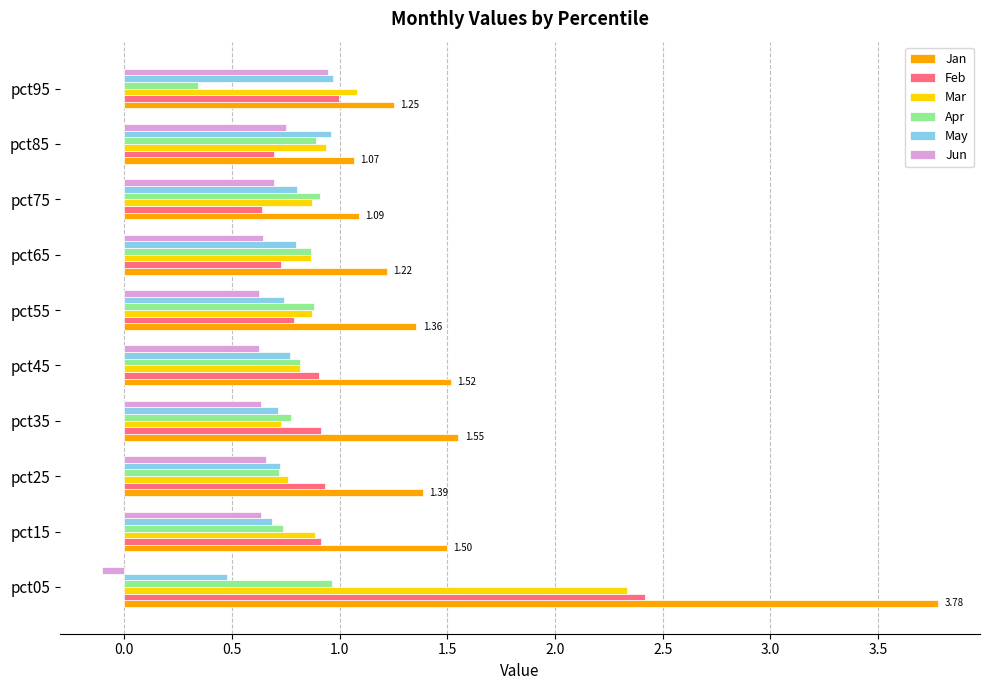

Which series has the widest spread of values?

Jan